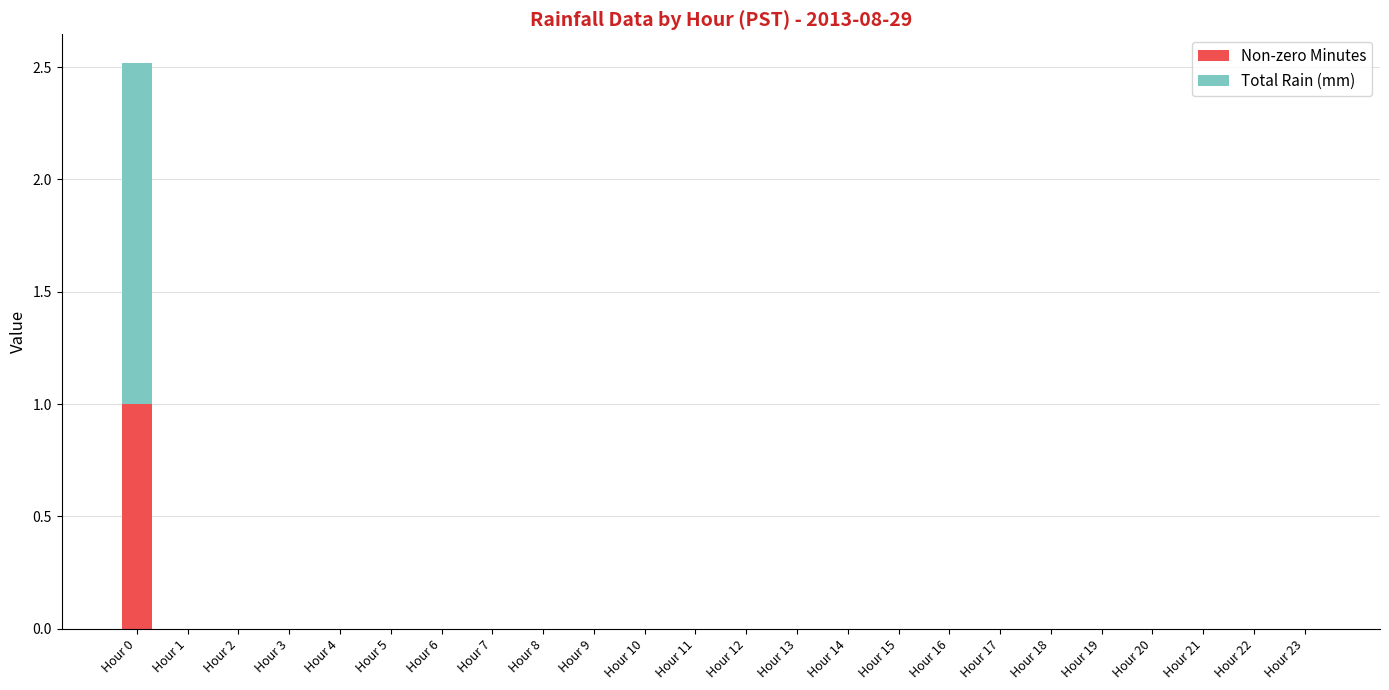

True or false: Non-zero Minutes has a value of 0.4 at Hour 17.

False